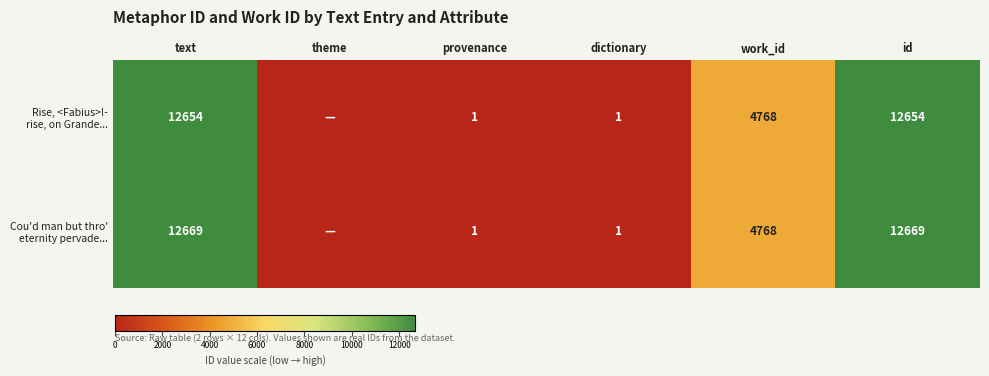

What is the average value of the Cou'd man but thro' eternity pervade... series?

5018